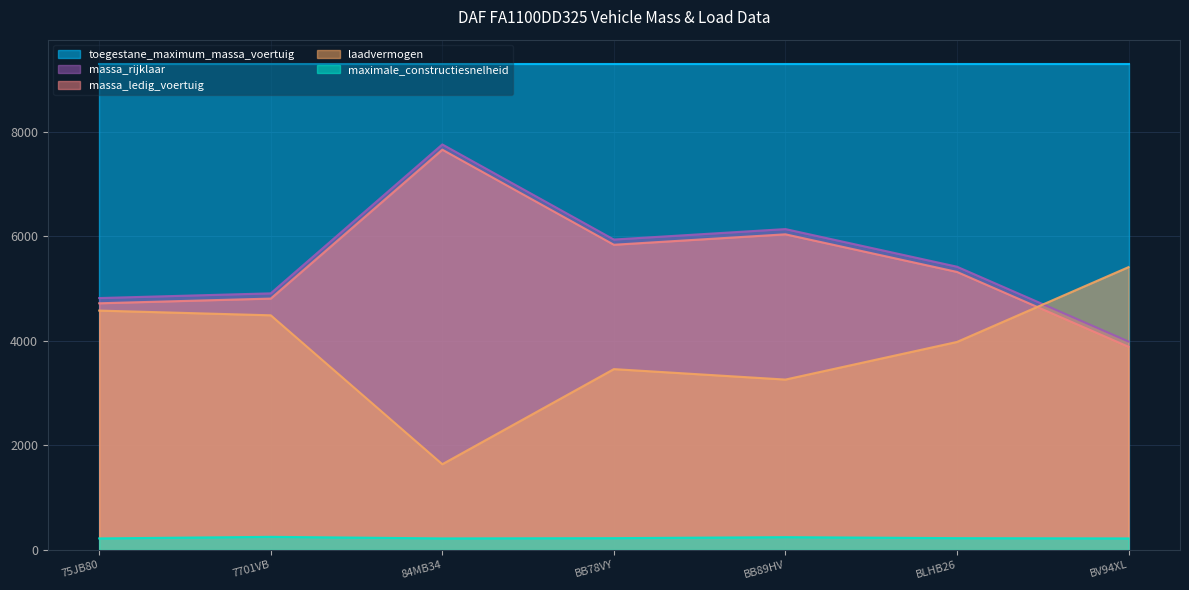

At which category is the sum across all series the highest?

84MB34